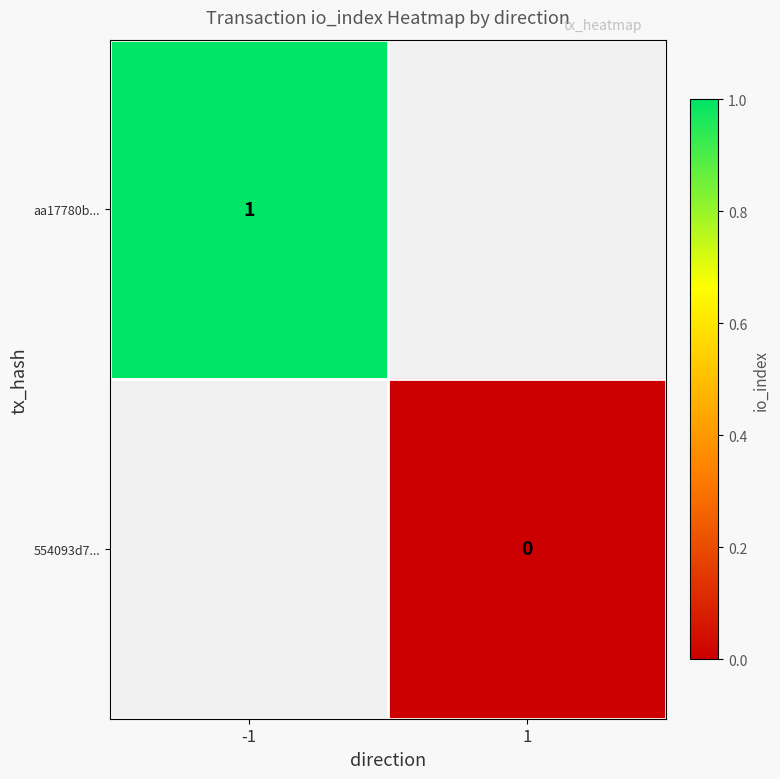

Which category has the highest value across all series?

-1